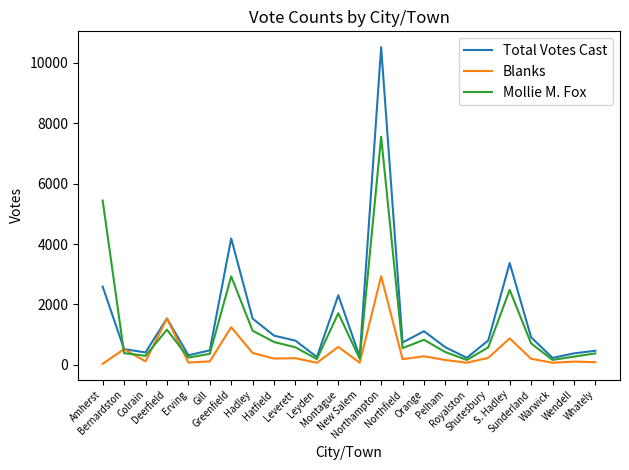

At which label is Blanks closest to 1484?

Deerfield